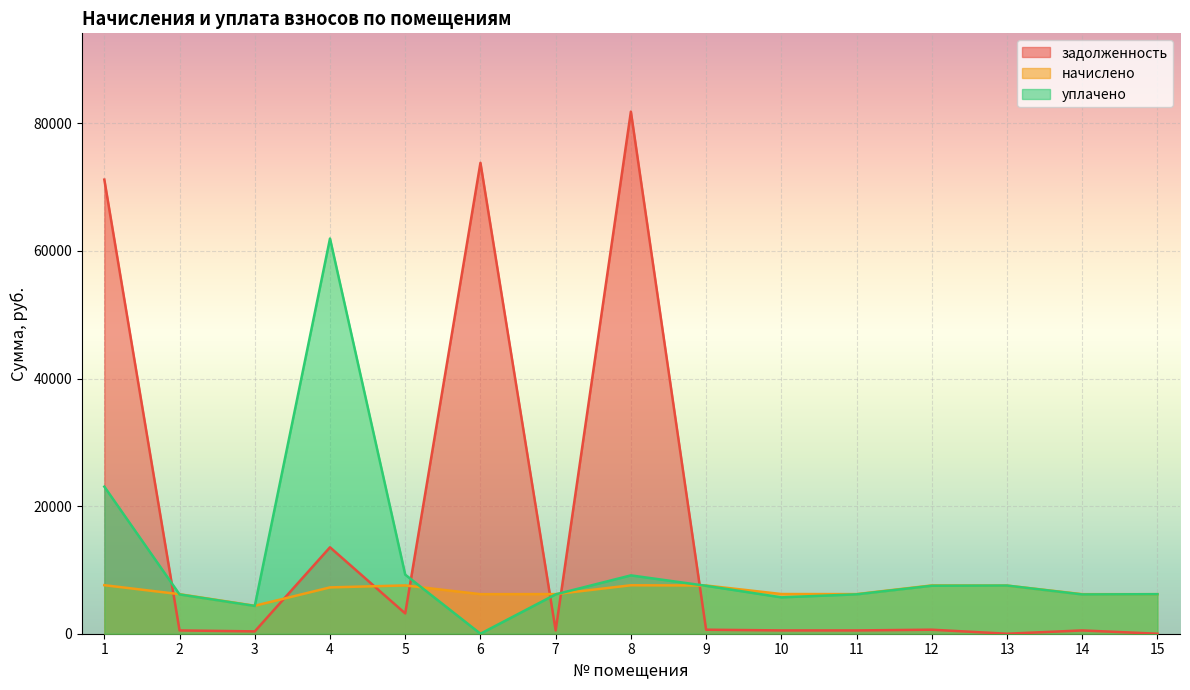

What is the difference between the second highest and minimum values in the уплачено series?

23053.2